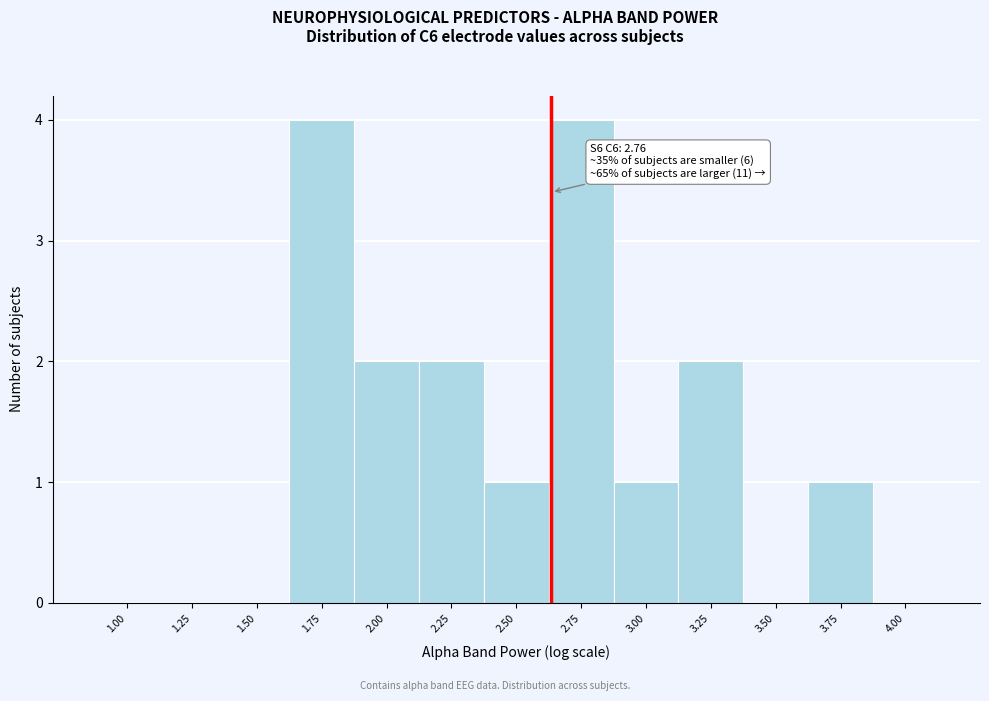

Reading right to left, transcribe all the data shown in this chart.

4.00=0	3.75=1	3.50=0	3.25=2	3.00=1	2.75=4	2.50=1	2.25=2	2.00=2	1.75=4	1.50=0	1.25=0	1.00=0